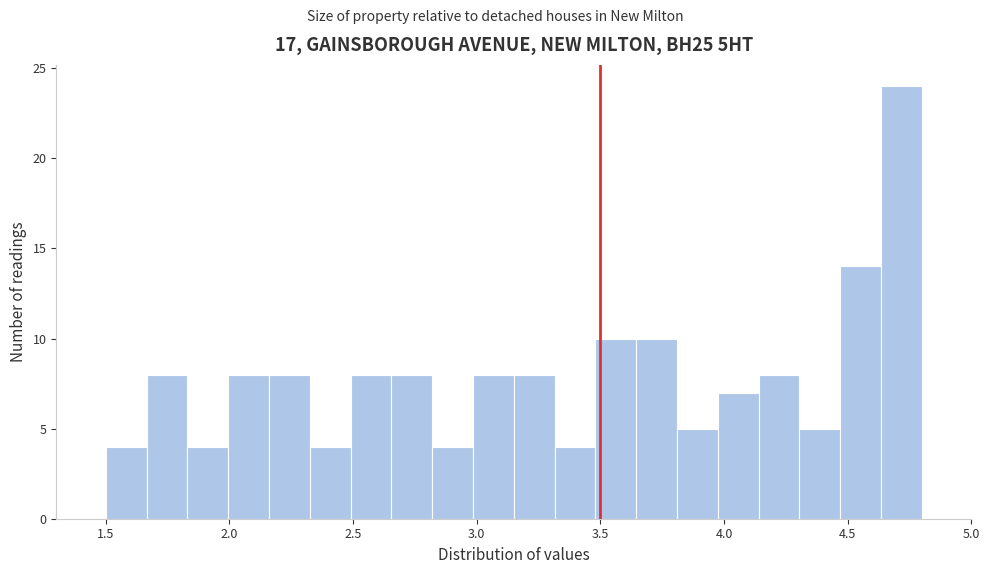

Read against the x-axis, roughly where is the centre of the tallest bar?

4.70